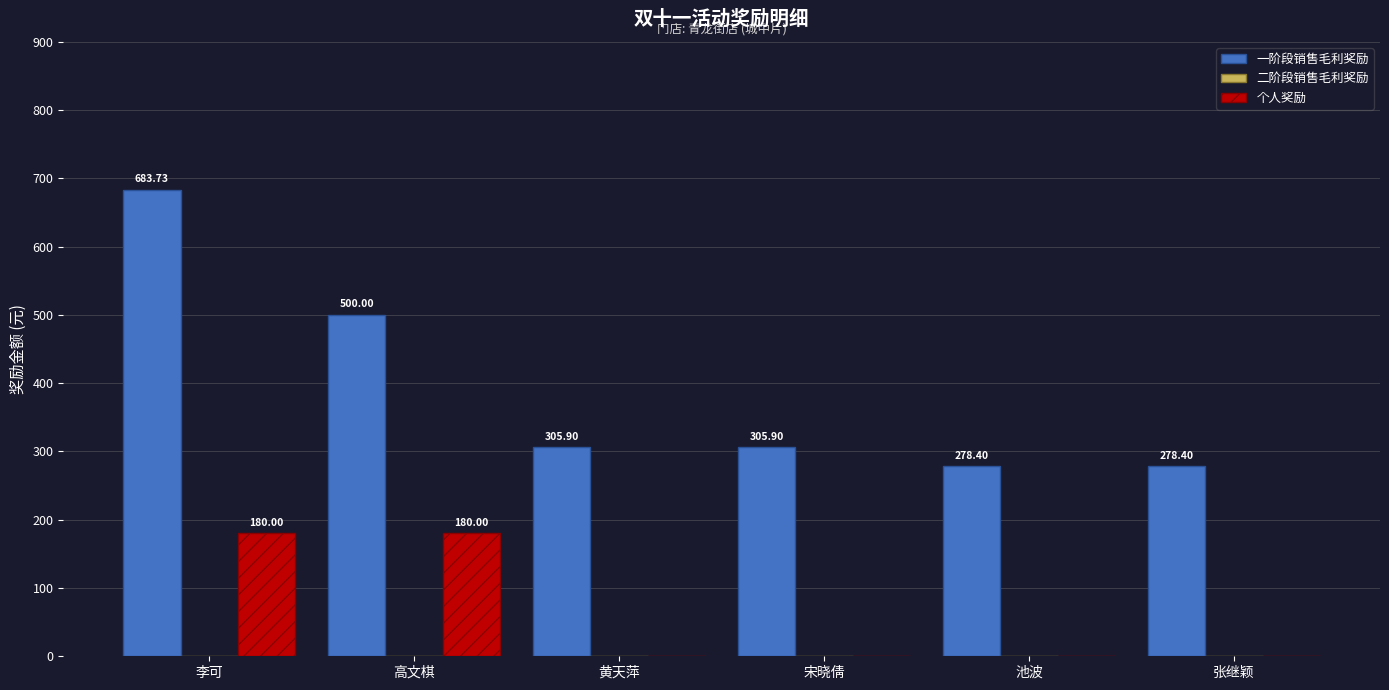

Is it true that 一阶段销售毛利奖励 equals 184.3 at 池波?

False